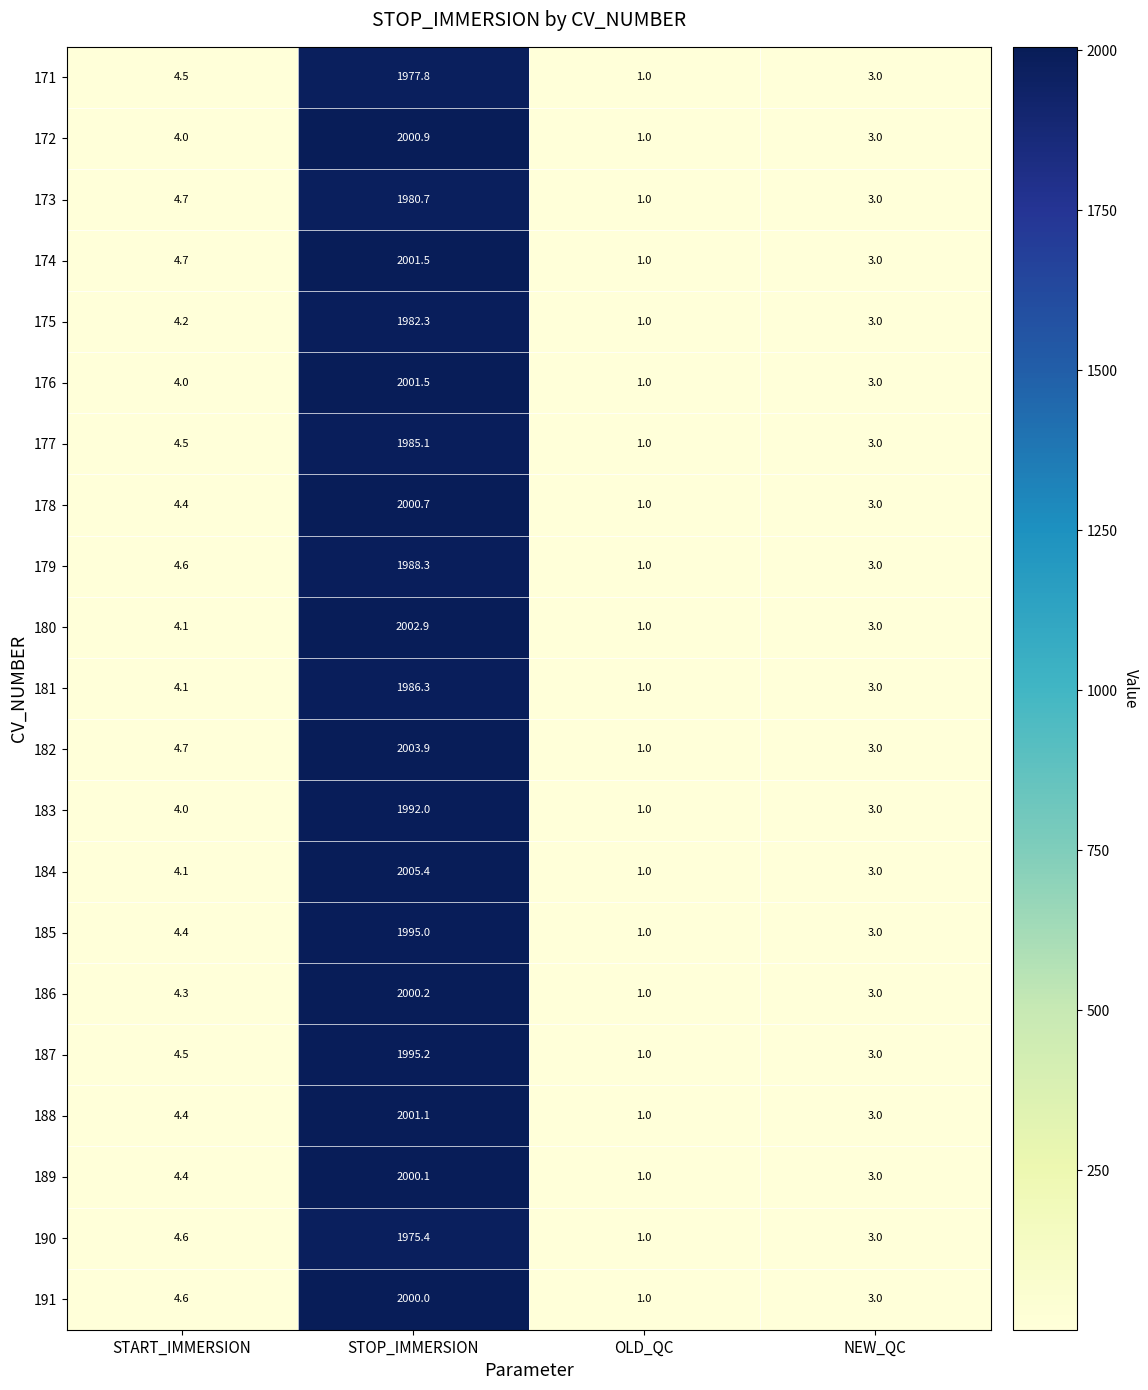

At which label does 177 first exceed 4?

START_IMMERSION